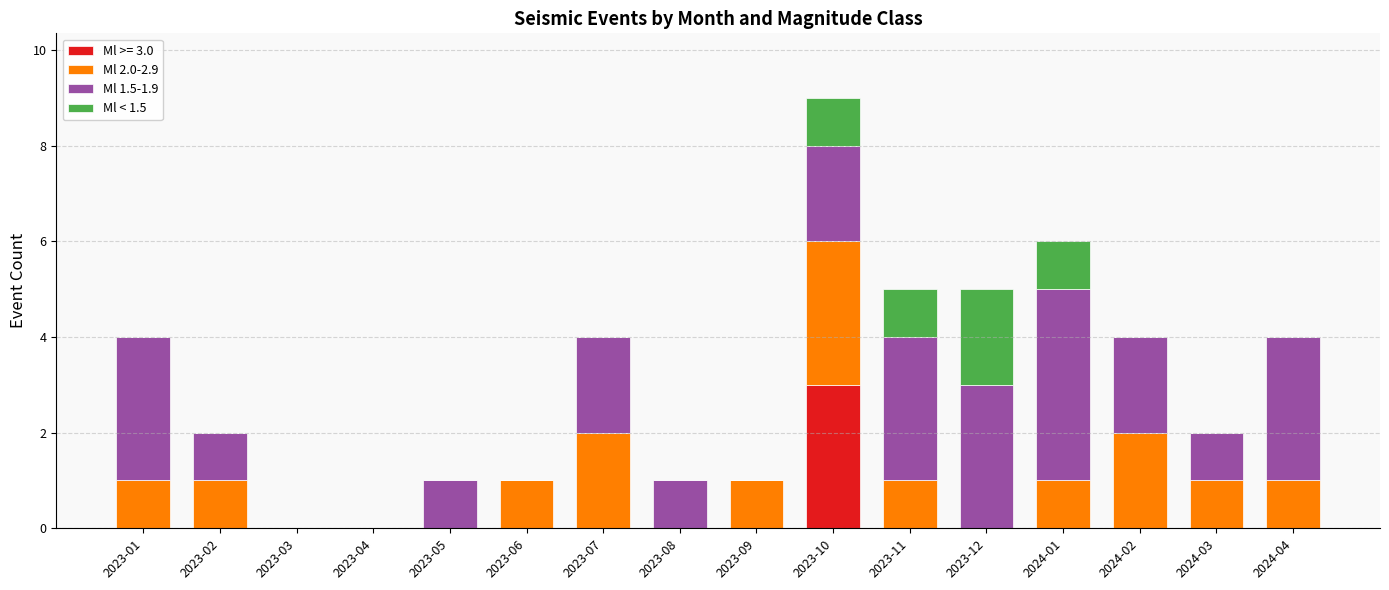

Which category has the highest value in the Ml >= 3.0 series?

2023-10